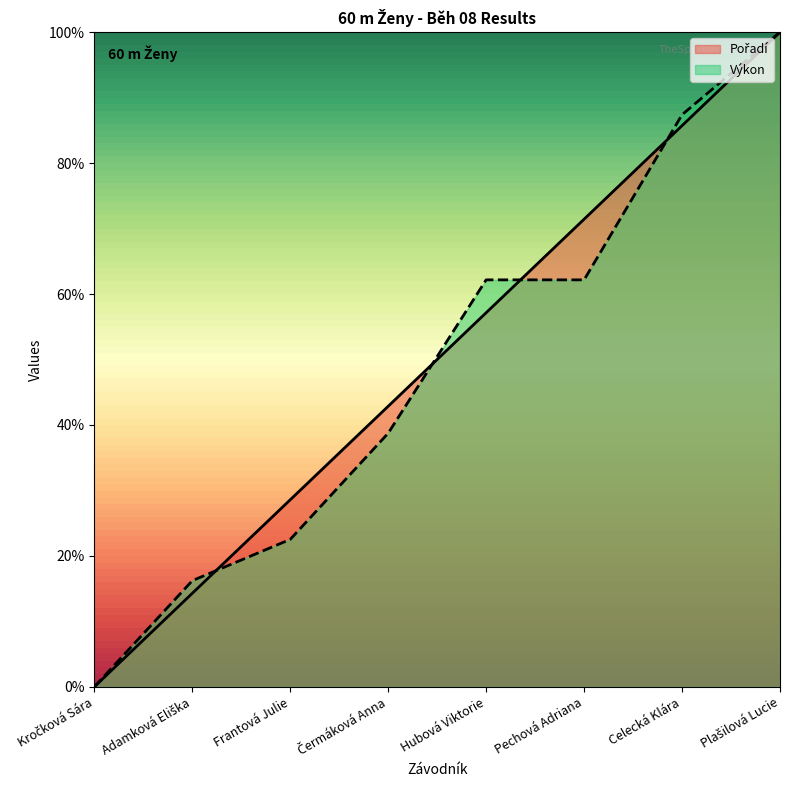

What position from the left is Frantová Julie?

3